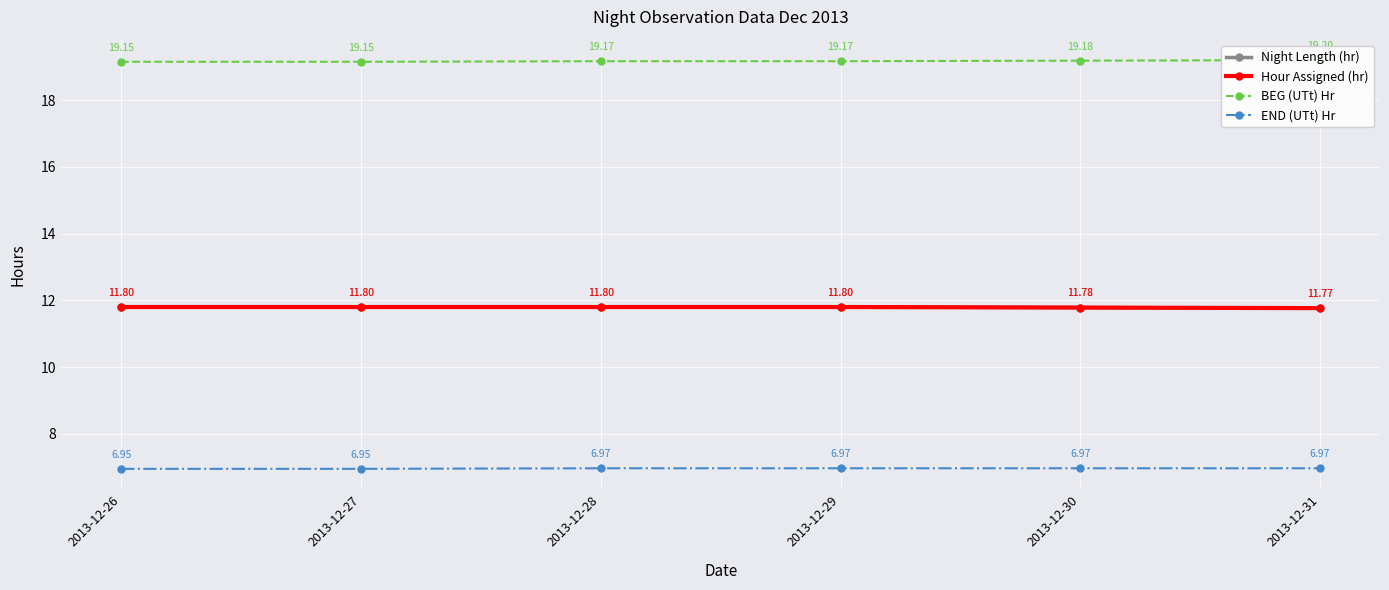

The value of END (UTt) Hr at 2013-12-31 is 7.0. True or false?

True